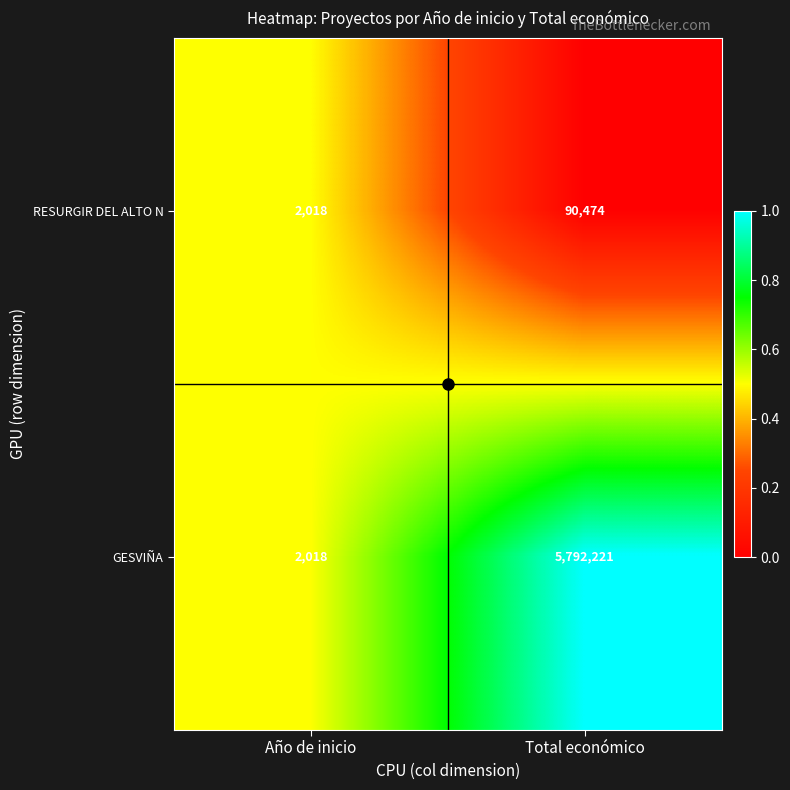

List the series in order of their overall mean, lowest first.

RESURGIR DEL ALTO N, GESVIÑA